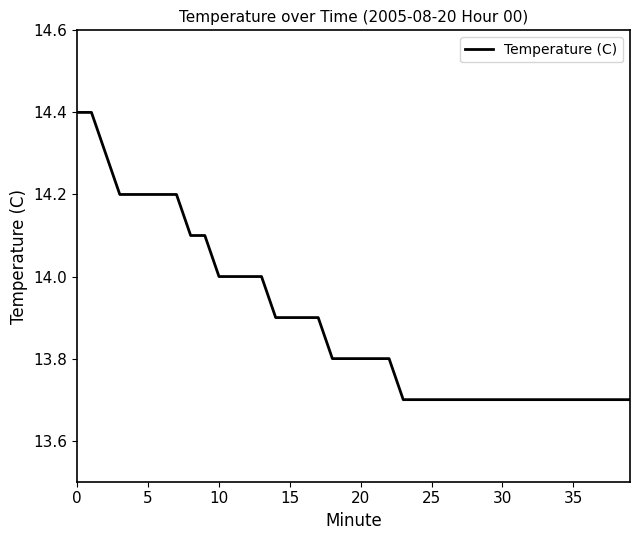

What is the maximum value shown in the chart?

14.4